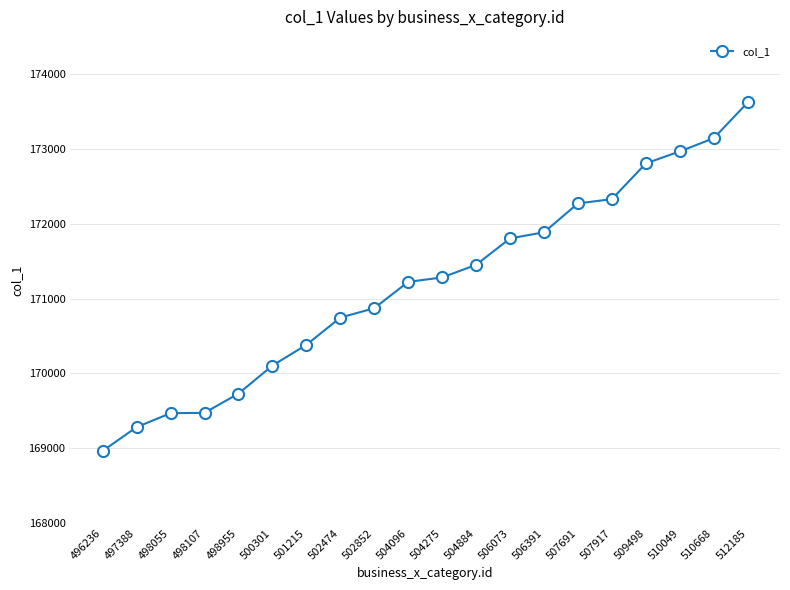

What is the minimum value shown in the chart?

168965